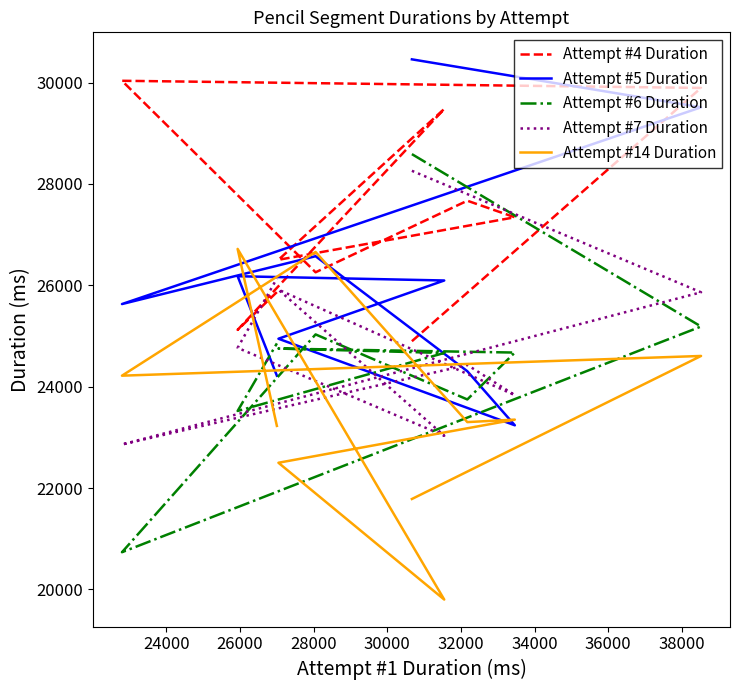

At which category does Attempt #4 Duration reach its first local peak?

26000